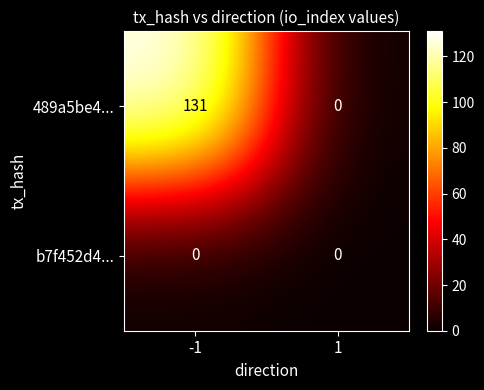

Count the number of categories in the chart.

2